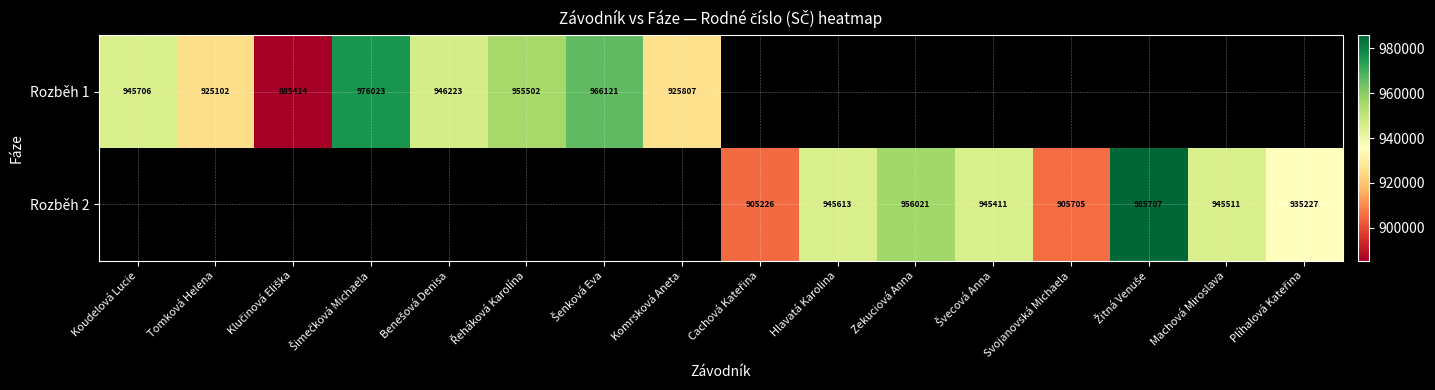

The Rozběh 2 series shows 956021 at Zekuciová Anna. True or false?

True